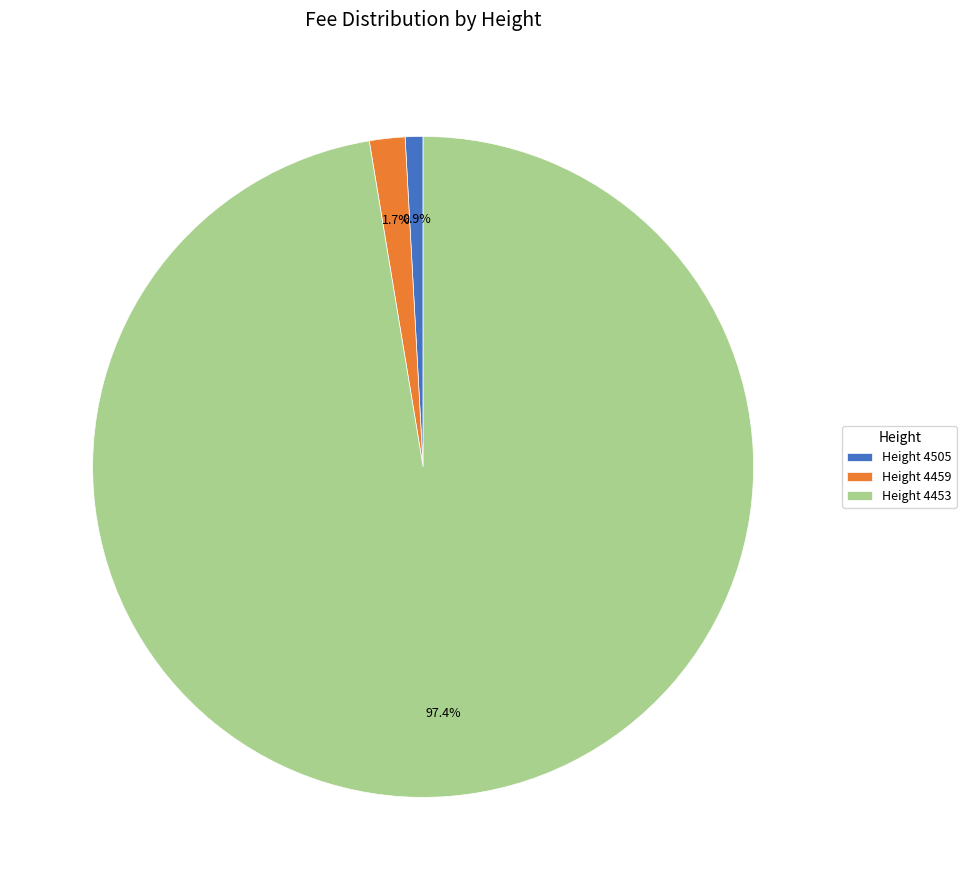

Rank the categories by value from lowest to highest.

Height 4505, Height 4459, Height 4453